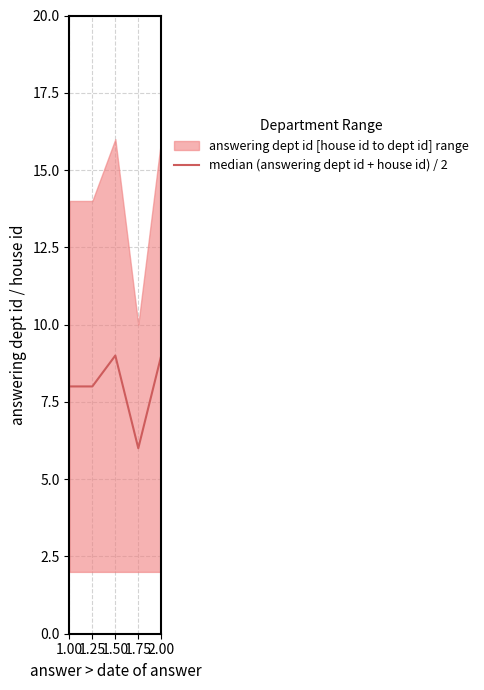

At which label does median (answering dept id + house id) / 2 reach its minimum?

1.75